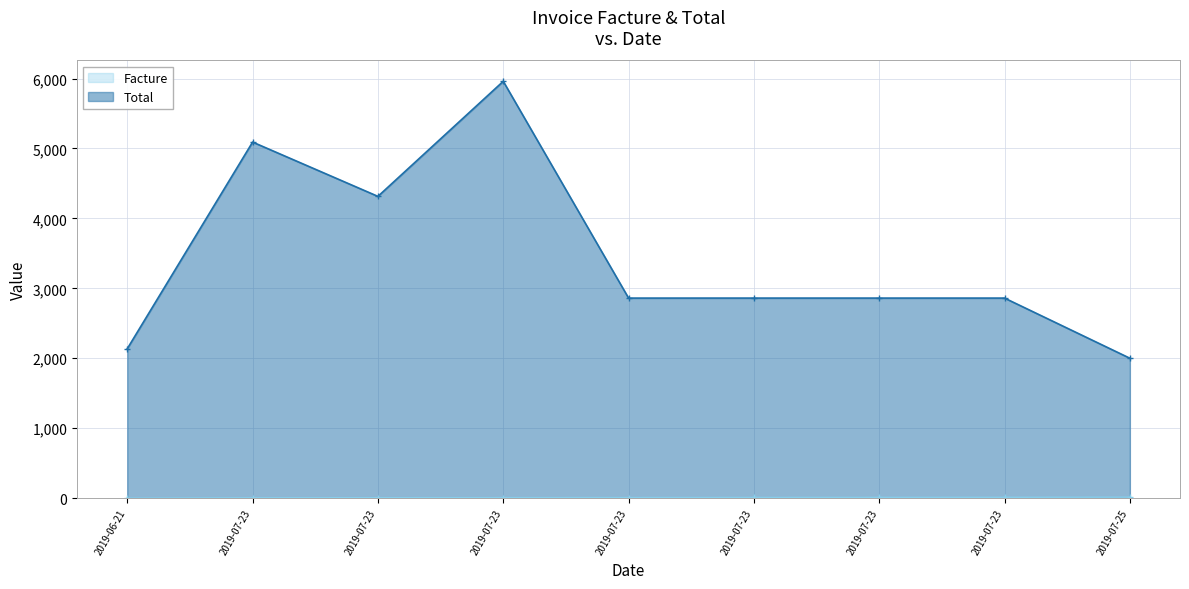

Is it true that Total equals 1664.7 at 2019-07-23?

False